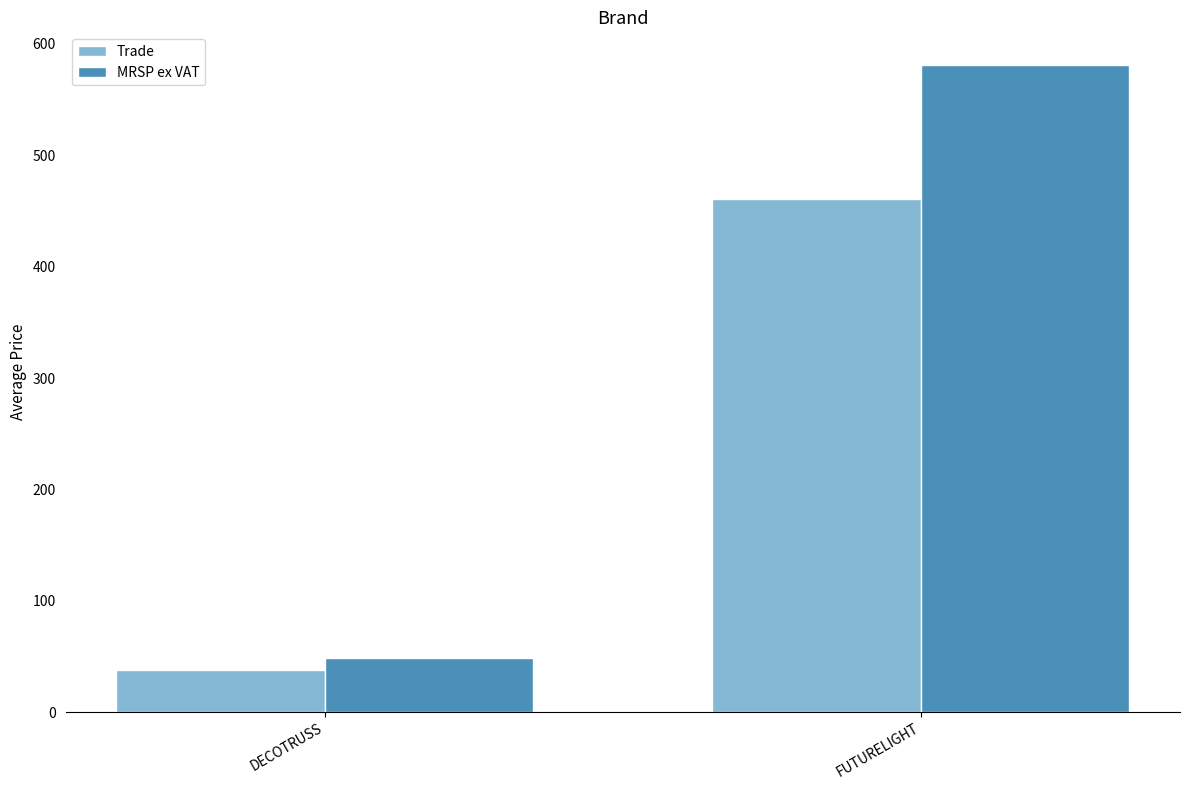

What is the average value of the MRSP ex VAT series?

314.8